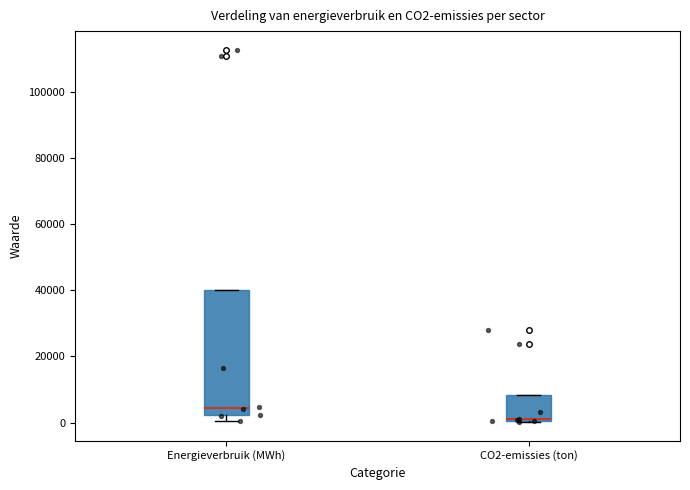

Comparing the boxes themselves (not the whiskers), which one is the tallest?

Energieverbruik (MWh)